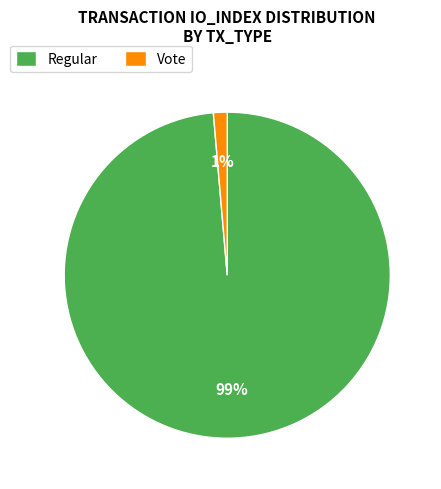

Do Regular and Vote together represent more than half of the pie?

Yes